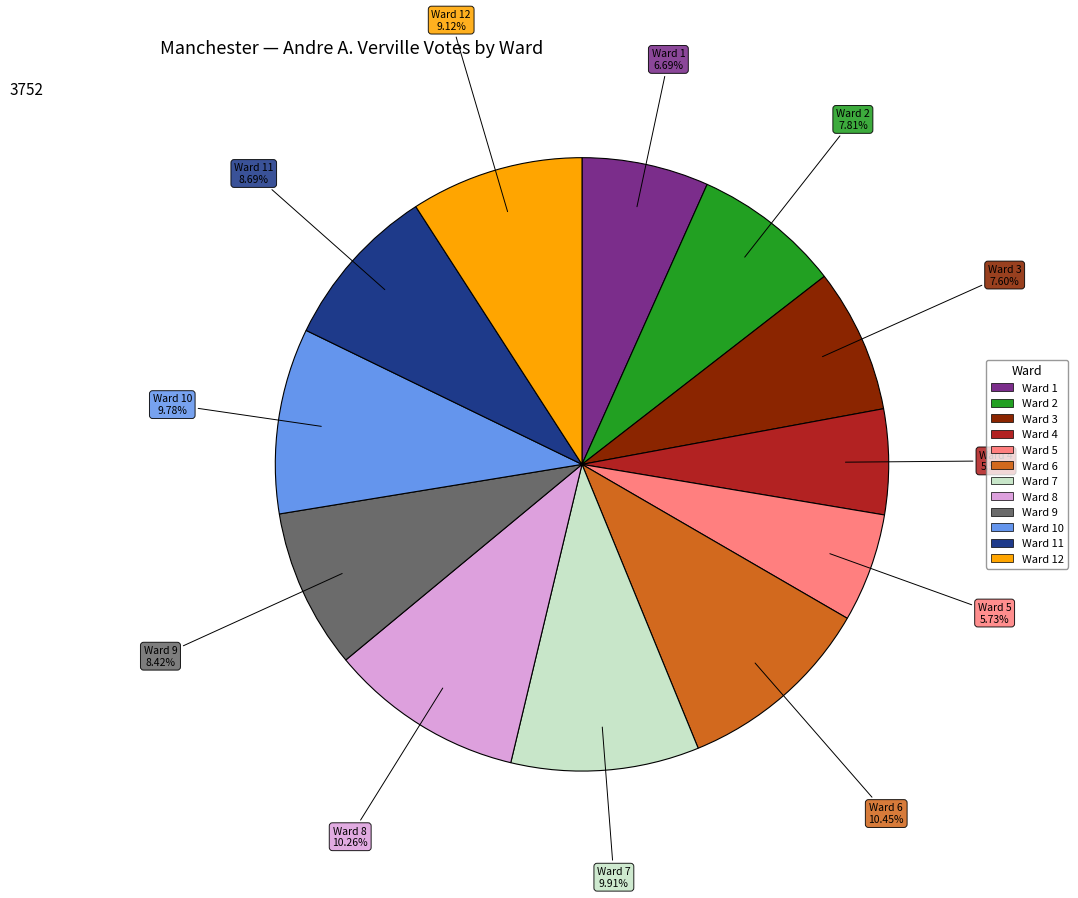

Is there any slice that represents more than half of the pie?

No